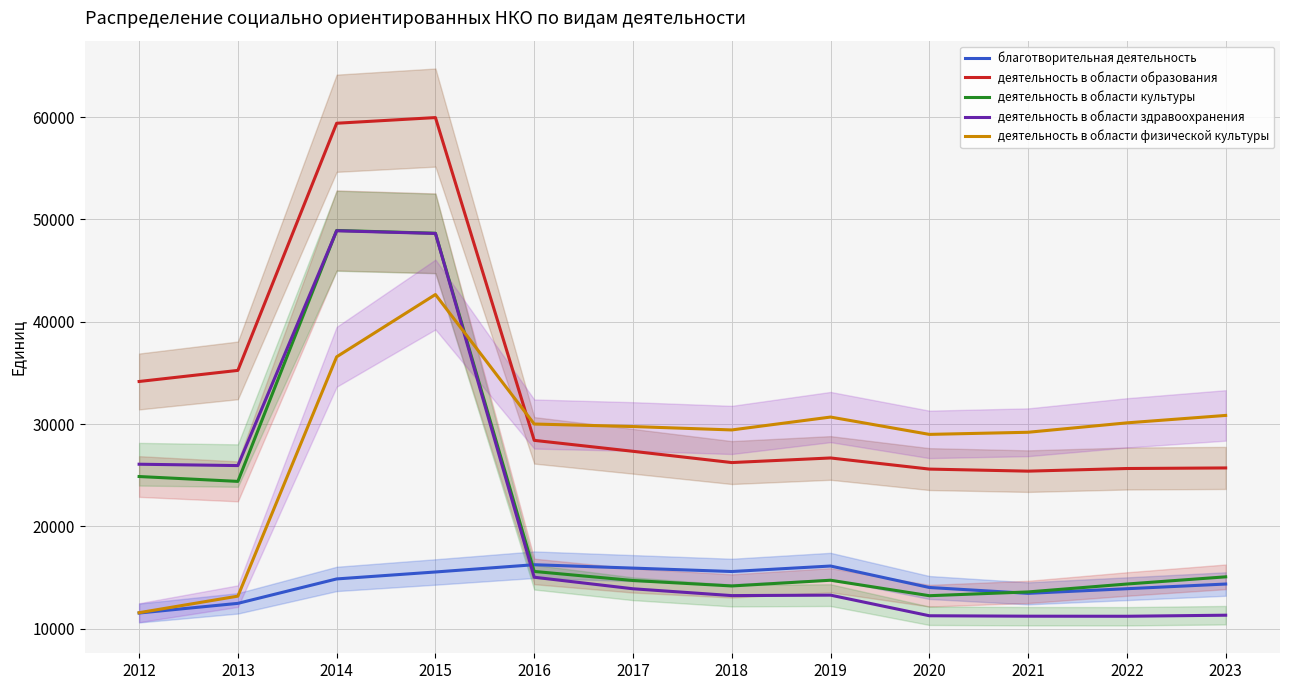

Is the value of деятельность в области культуры at 2017 greater than the value of благотворительная деятельность at 2013?

Yes